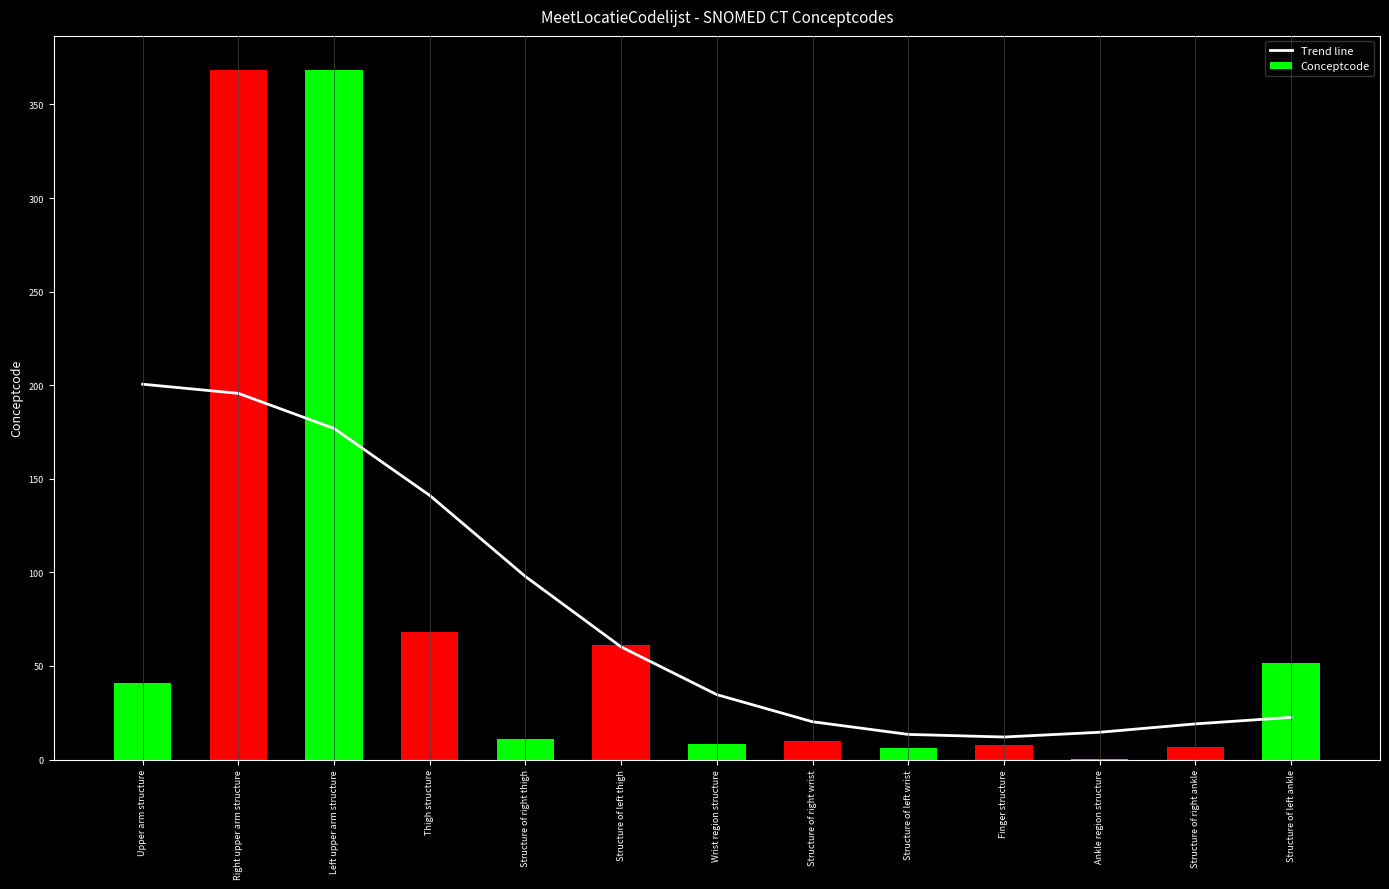

What is the minimum value for Trend line?

12.0